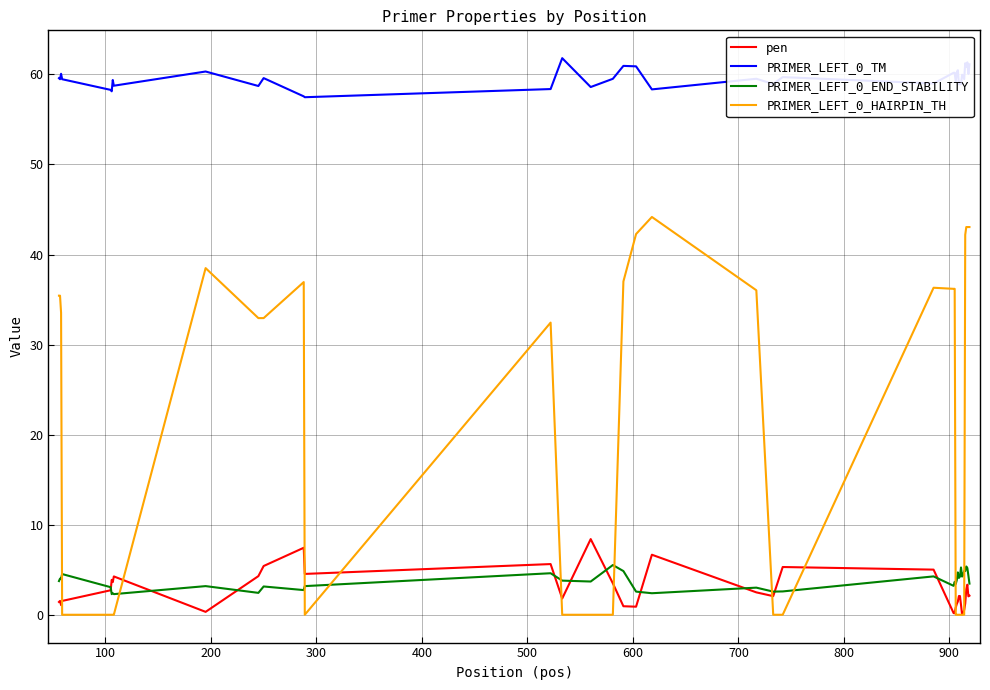

What is the maximum value shown in the chart?

61.8